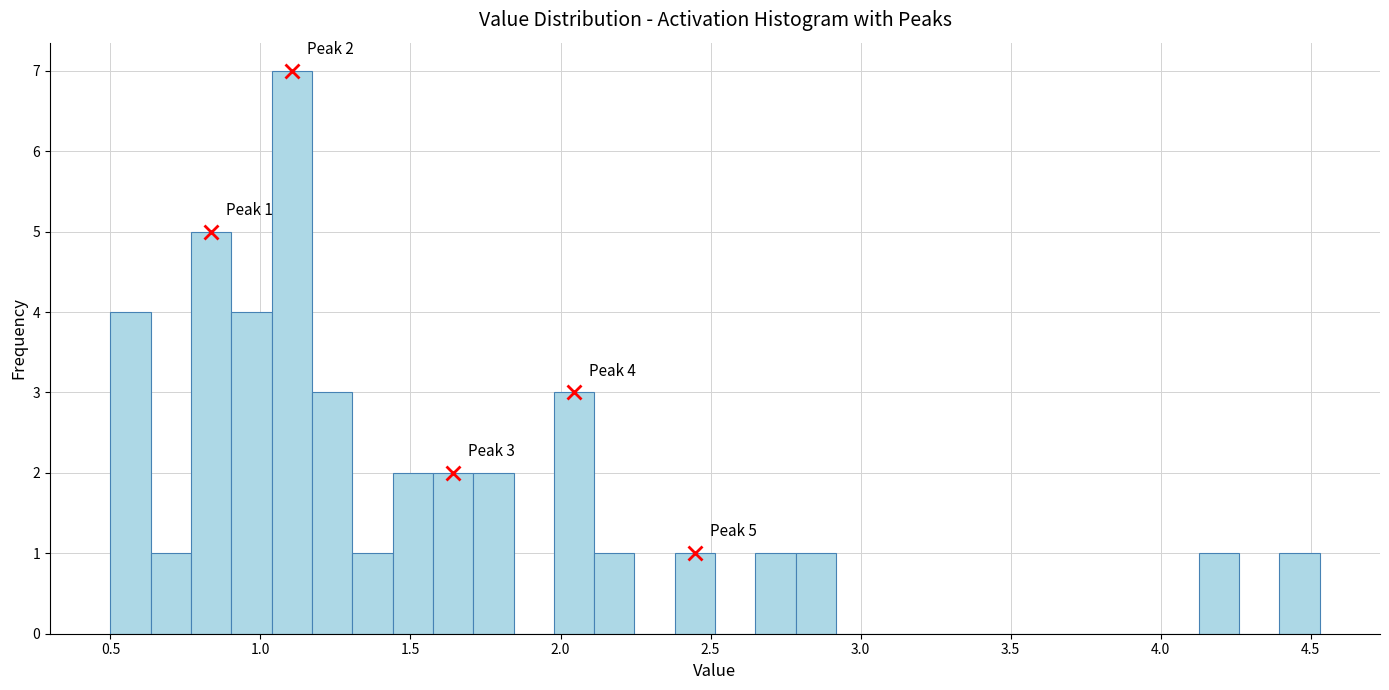

Read against the x-axis, roughly where is the centre of the tallest bar?

1.10